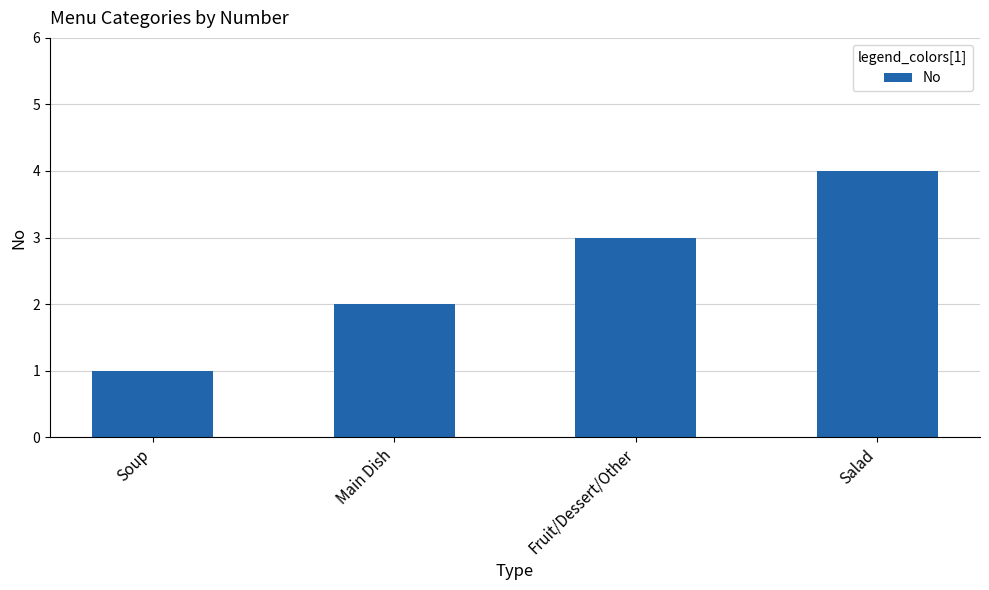

Is it true that the value at Salad is 4?

True